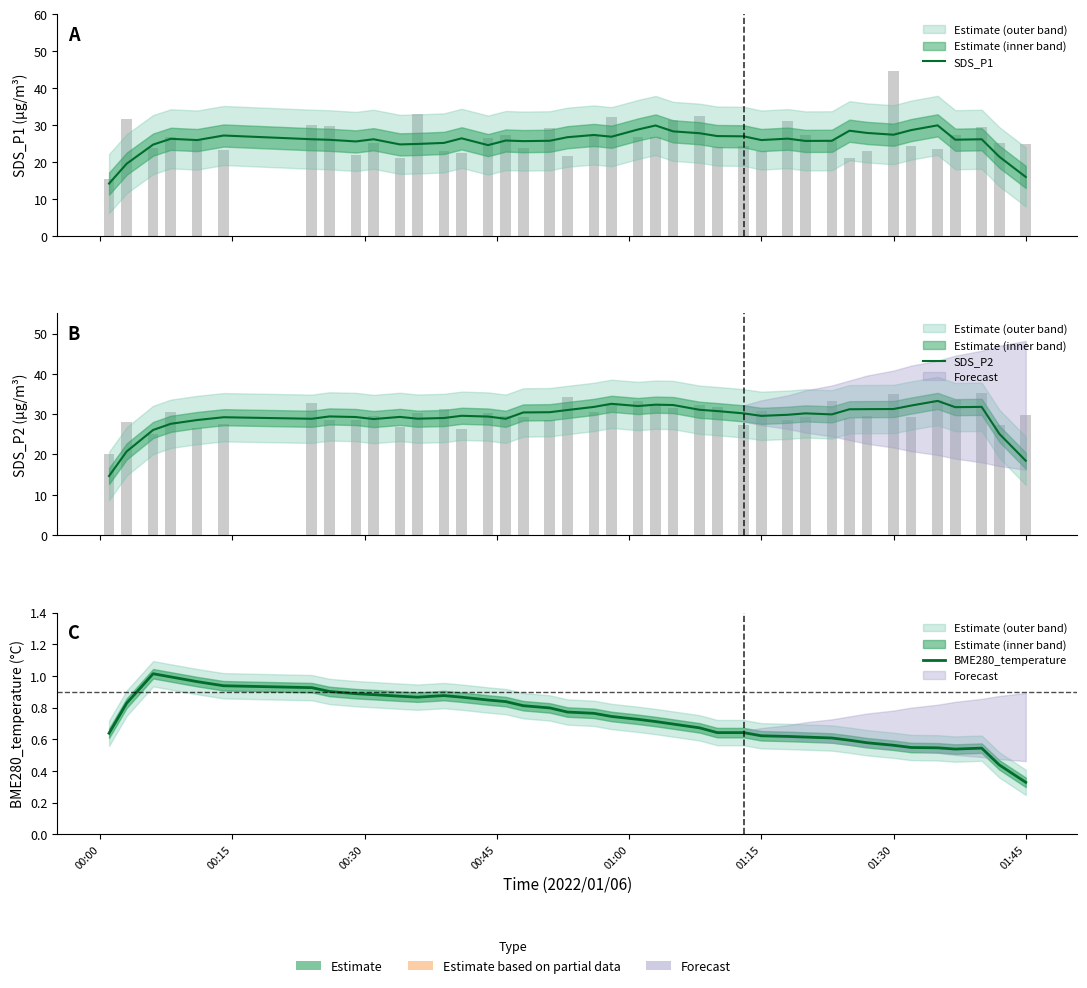

Which series has the widest spread of values?

SDS_P2